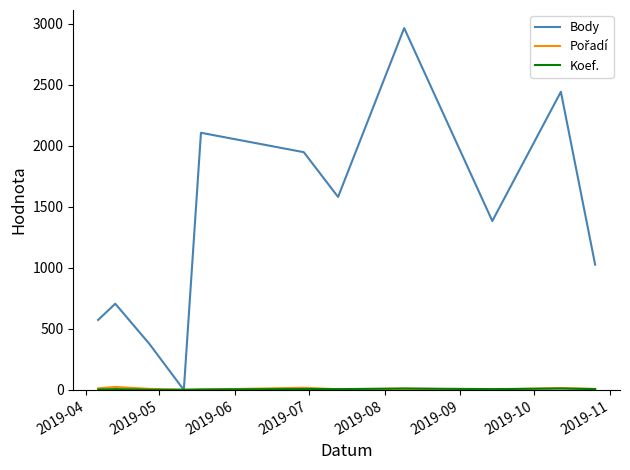

What is the greatest value displayed?

2966